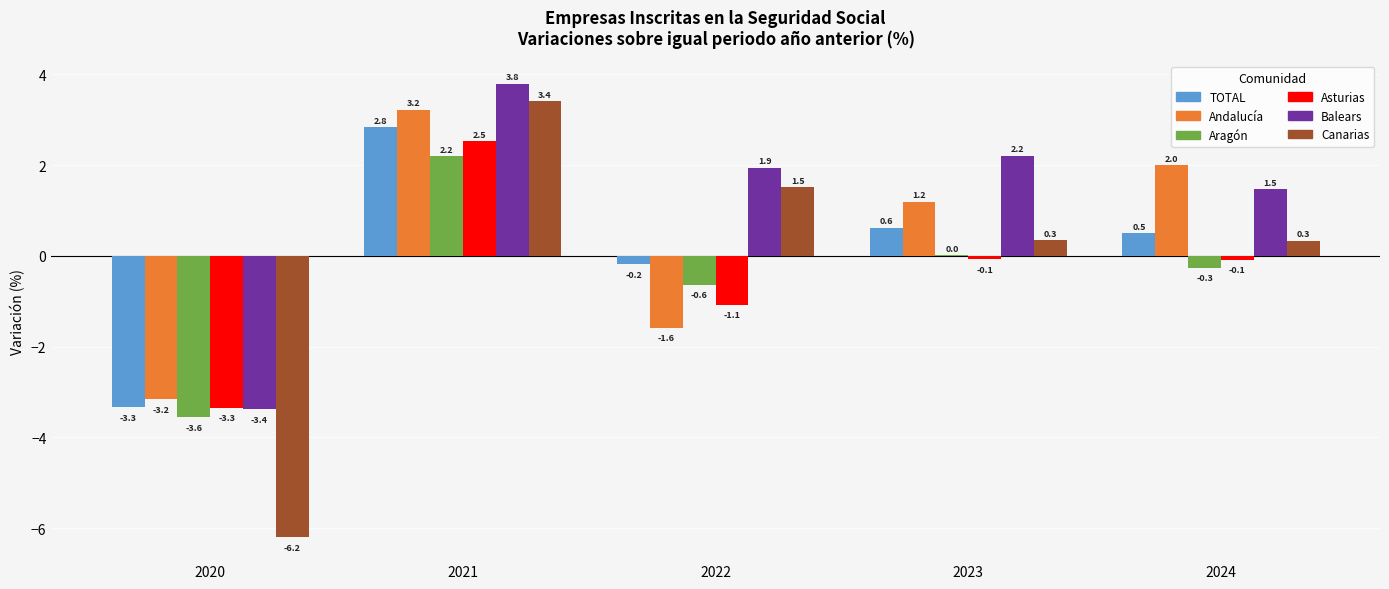

Which category has the highest value across all series?

2021